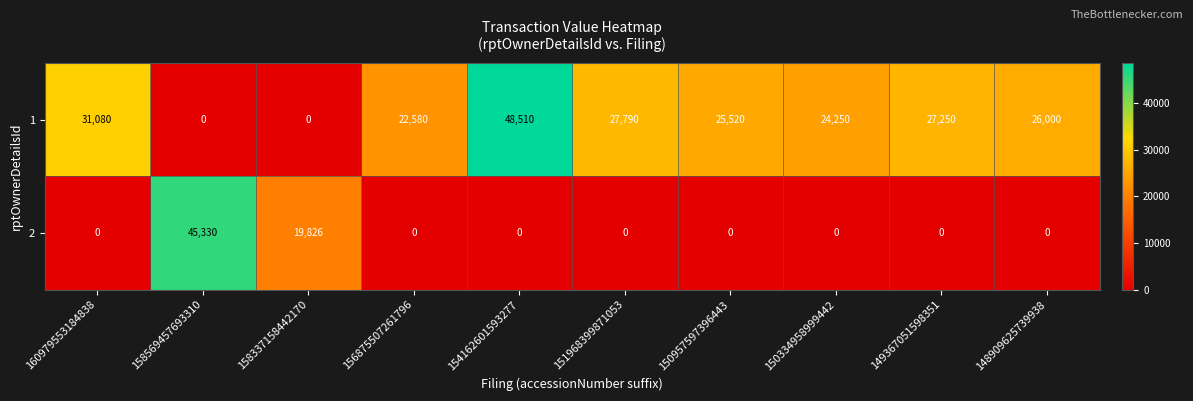

Rank the series by their maximum value, from highest to lowest.

1, 2